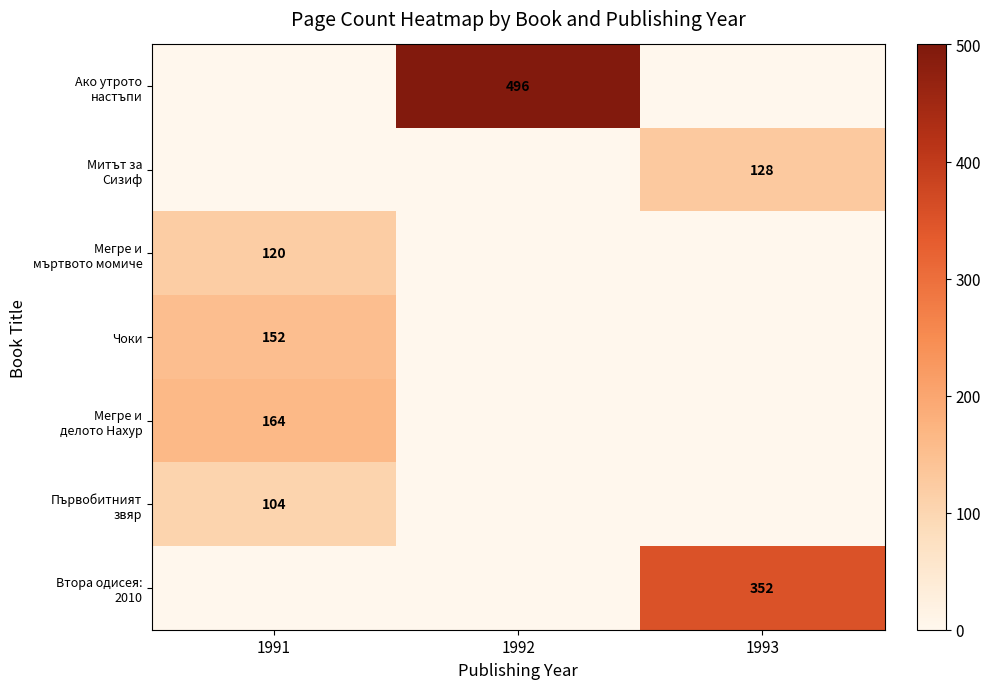

How many series are shown in this chart?

7